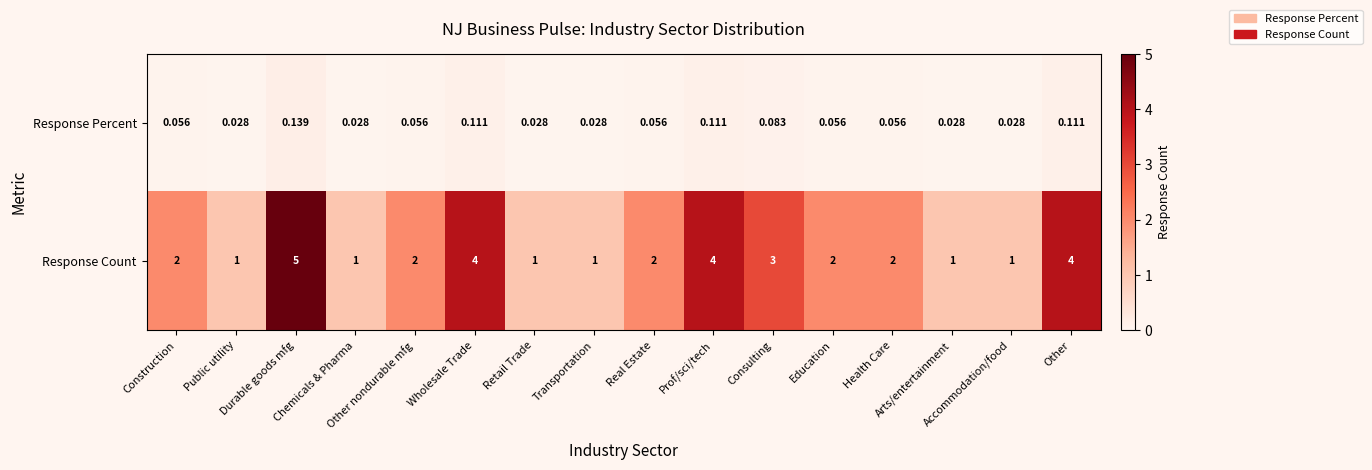

Rank the series by their maximum value, from lowest to highest.

Response Percent, Response Count